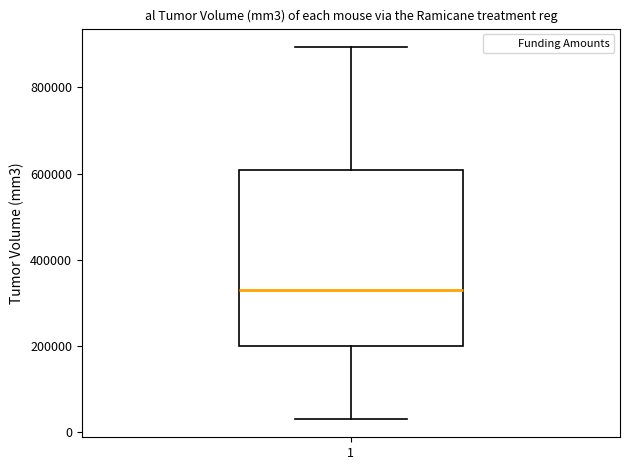

Read this box plot against the y-axis: the position of the median line, the range covered by the box, and the ends of both whiskers. The values are not printed on the chart, so give them approximately, as read against the axis.

median 320000, box 200000 to 600000, whiskers 40000 to 900000